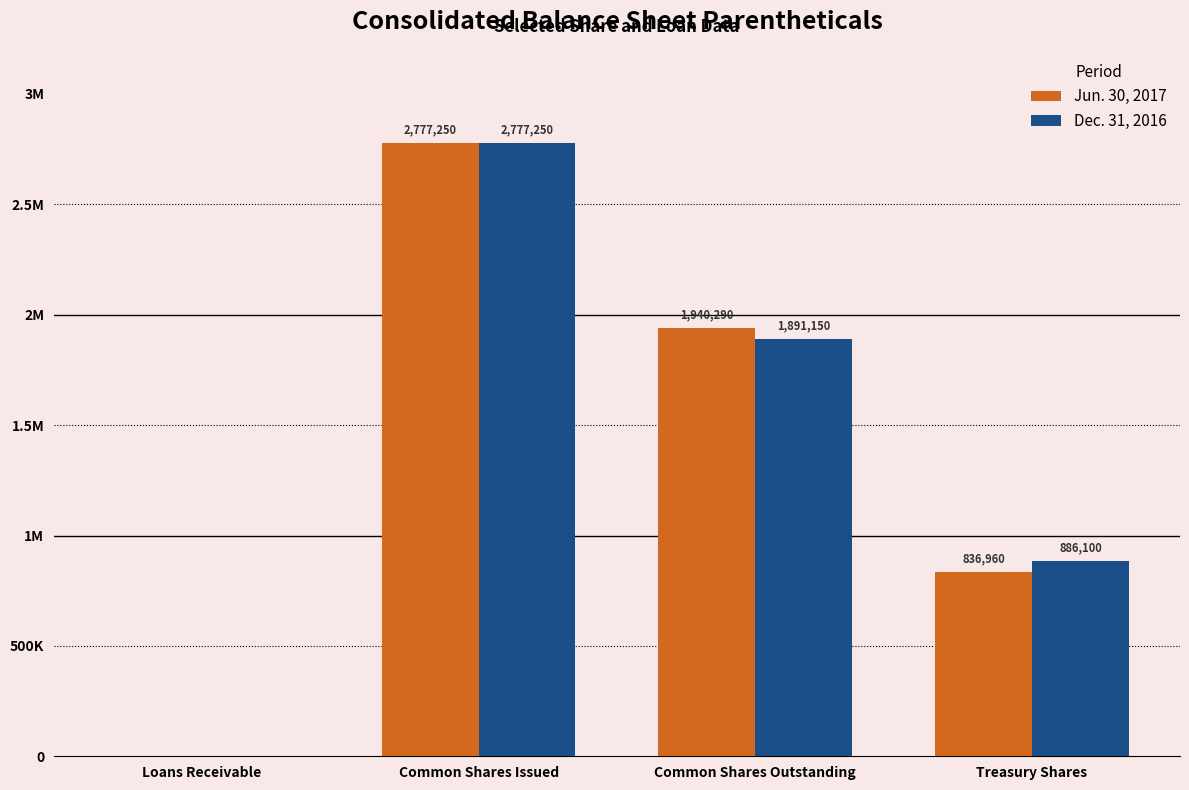

Rank the series by their average value, from highest to lowest.

Jun. 30, 2017, Dec. 31, 2016